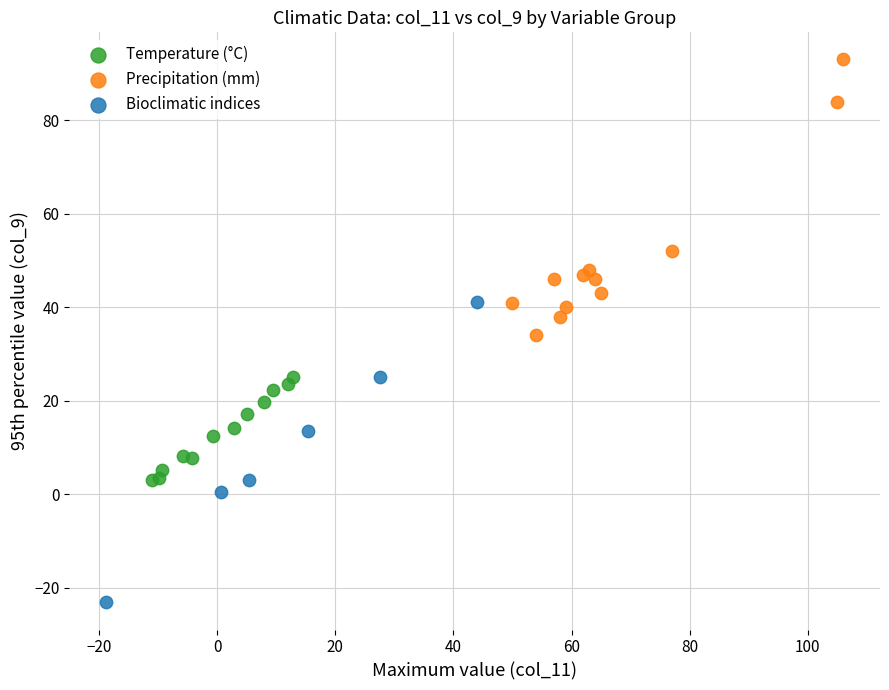

What are all the series names shown in the legend?

Temperature (°C), Precipitation (mm), Bioclimatic indices